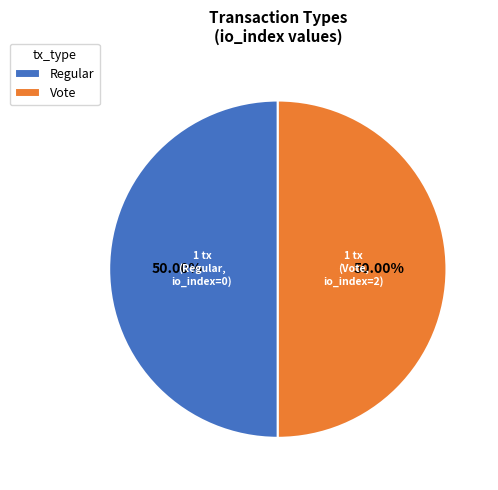

The Regular slice represents 8% of the pie. True or false?

False